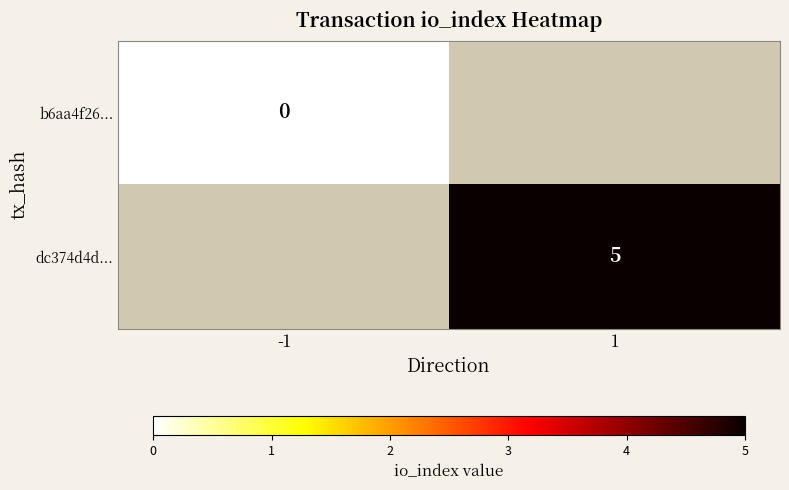

At which category does the chart reach its peak across all series?

1